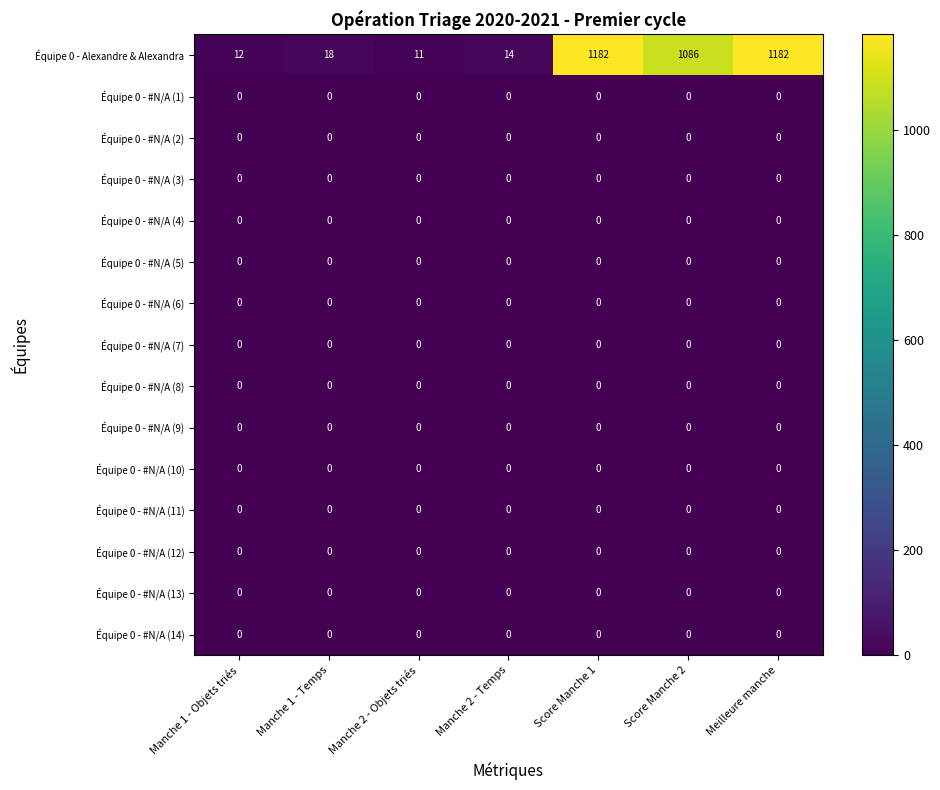

At how many categories does at least one series exceed 733?

3